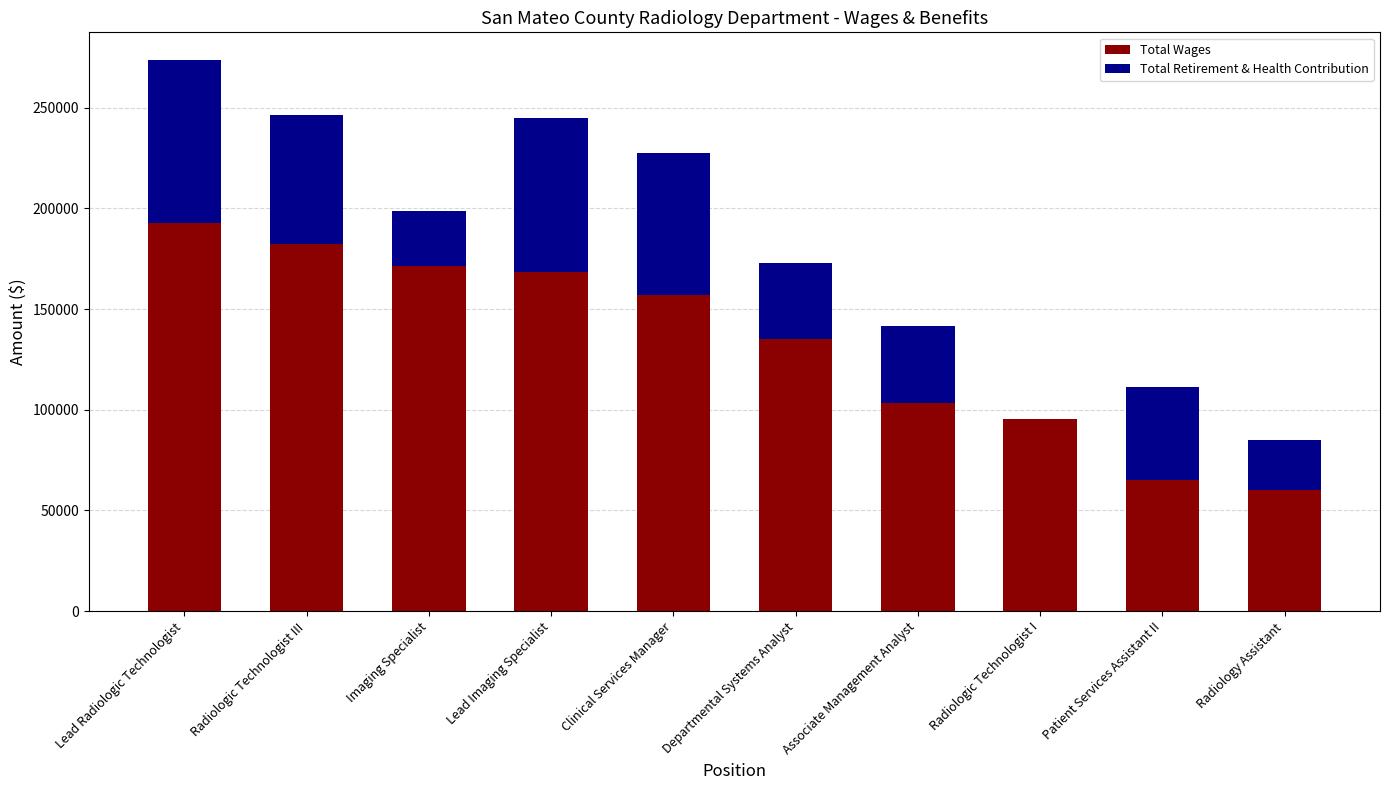

What is the sum of the Total Wages values at Radiologic Technologist III and Associate Management Analyst?

285547